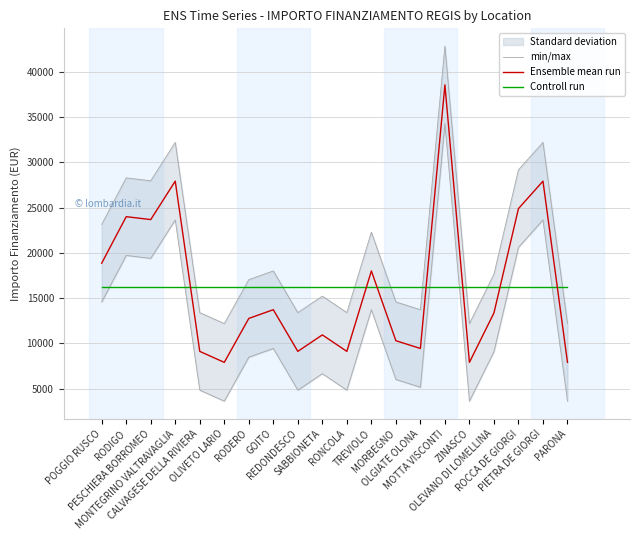

At which category does min/max reach its first local peak?

RODIGO